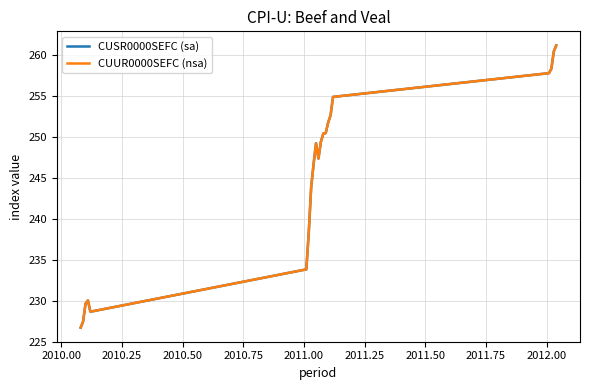

Is this an area chart (filled region under the line)?

No